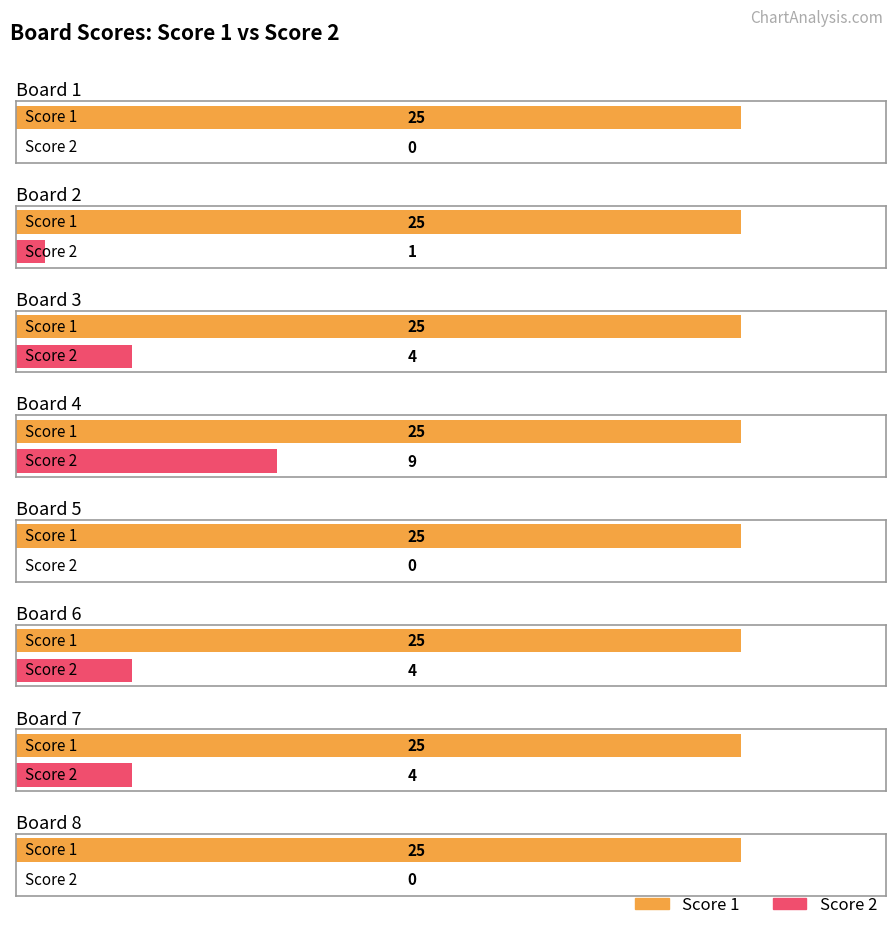

Reading left to right, transcribe all the data shown in this chart.

Score 1: Board 1=25	Board 2=25	Board 3=25	Board 4=25	Board 5=25	Board 6=25	Board 7=25	Board 8=25
Score 2: Board 1=0	Board 2=1	Board 3=4	Board 4=9	Board 5=0	Board 6=4	Board 7=4	Board 8=0